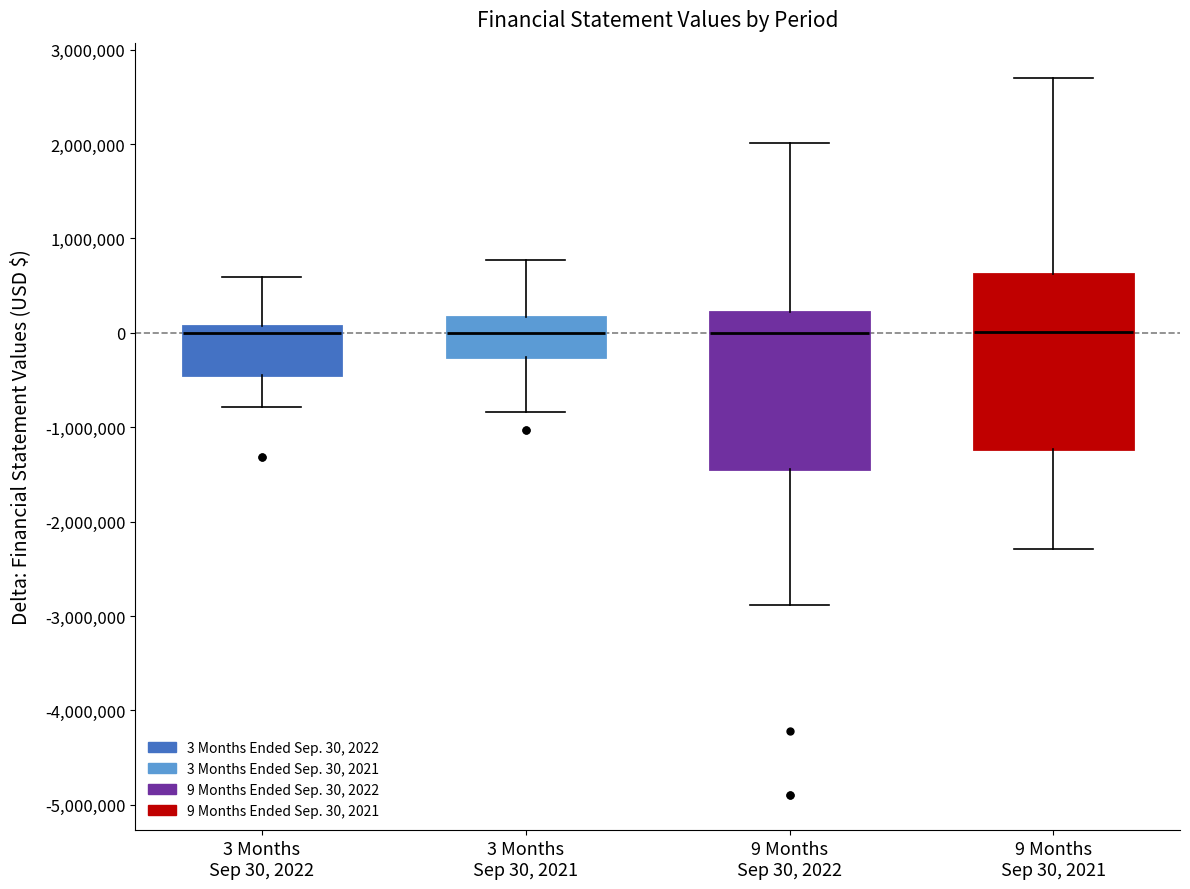

Comparing the boxes themselves (not the whiskers), which one is the tallest?

9 Months Sep 30, 2021